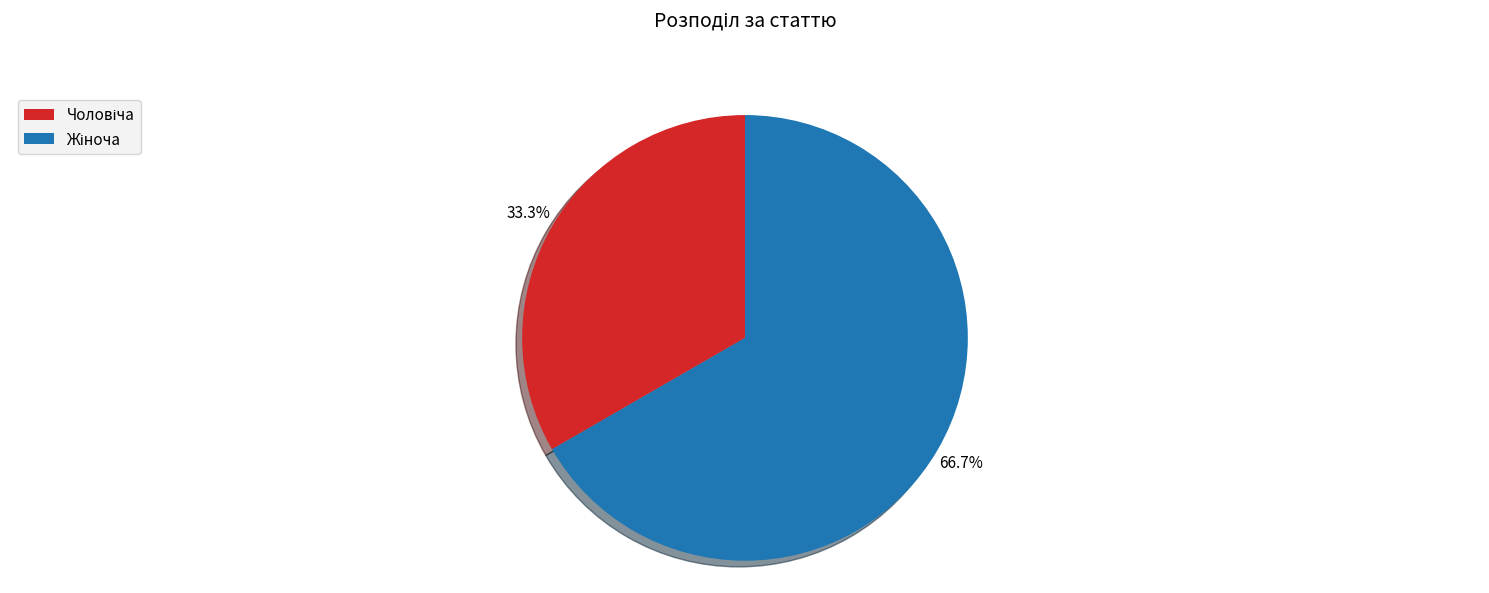

Is there any slice that represents more than half of the pie?

Yes